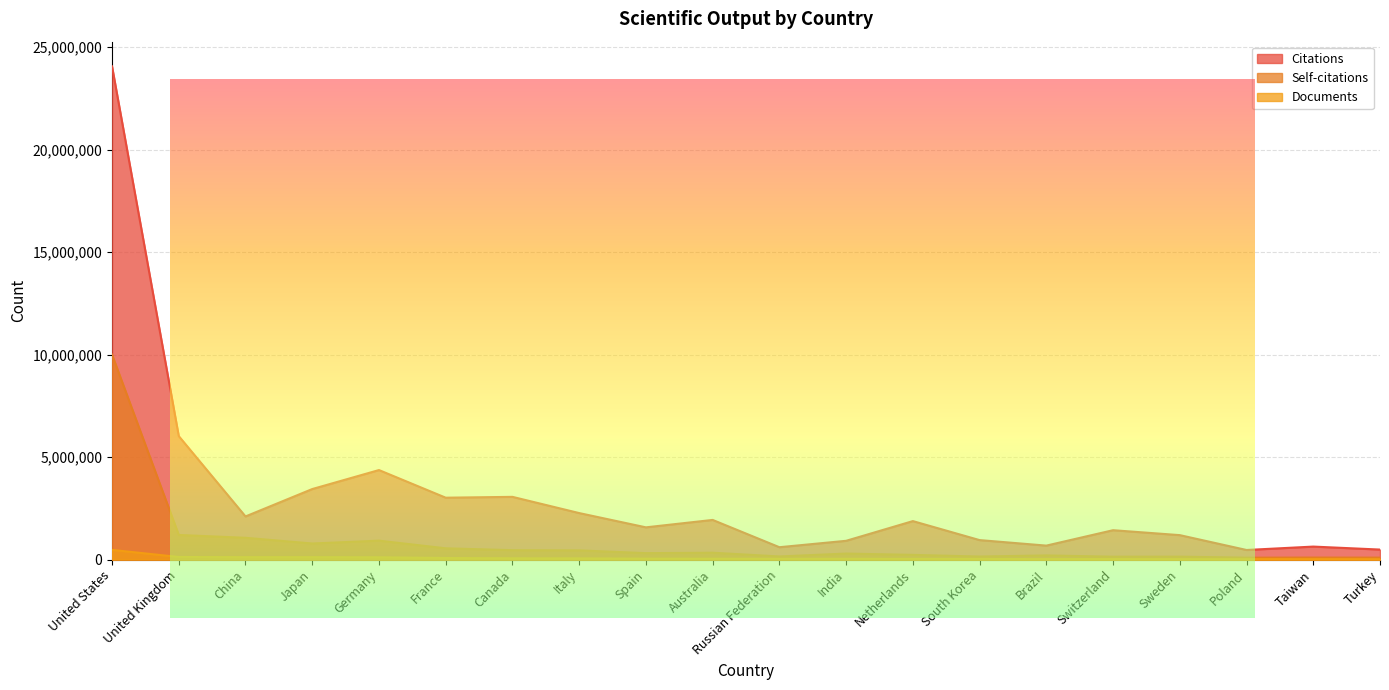

True or false: Documents has a value of 32724 at South Korea.

True